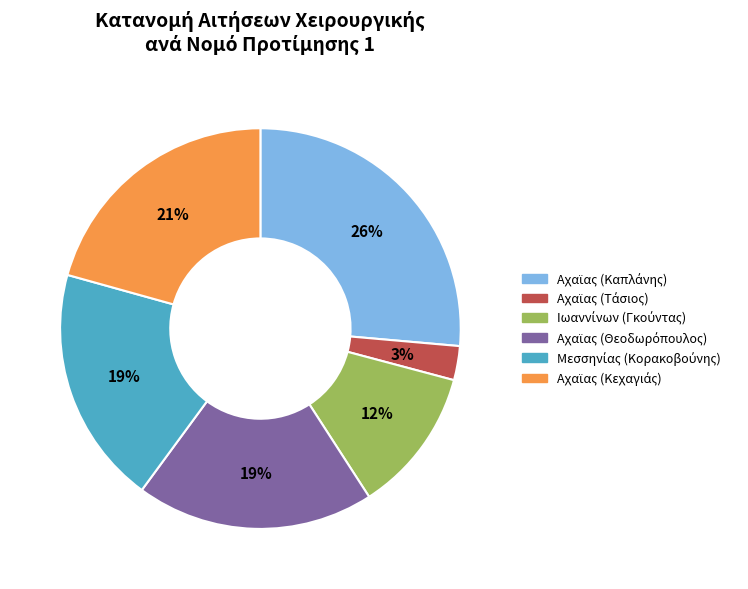

To the nearest percent, what is the average slice percentage?

17%